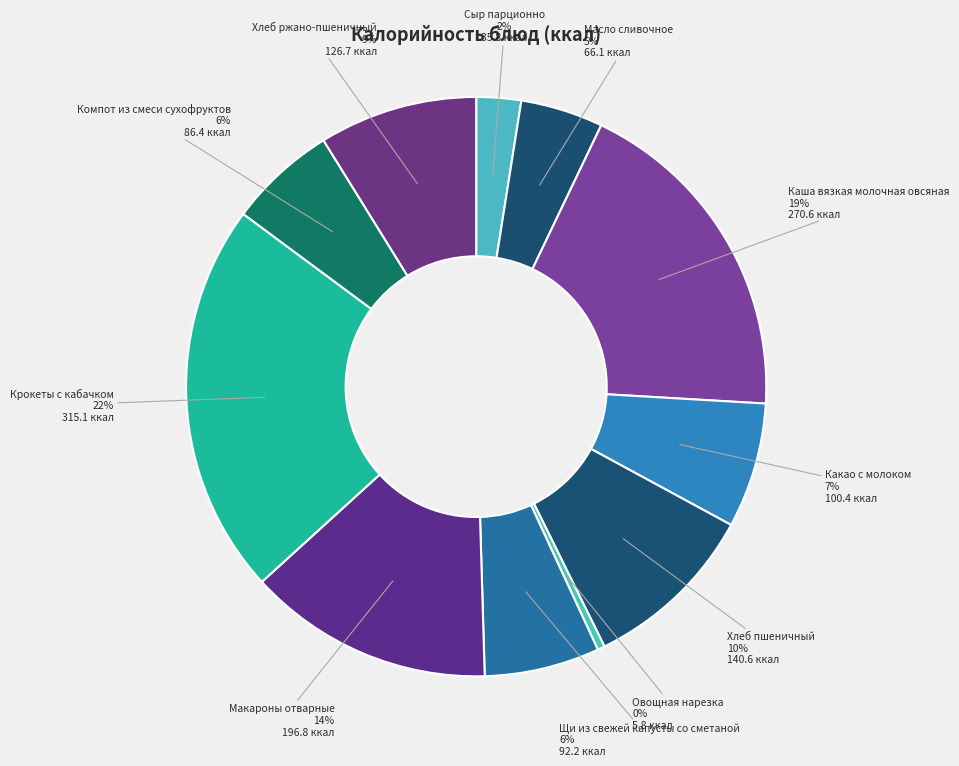

Rank the categories by value from highest to lowest.

Крокеты с кабачком, Каша вязкая молочная овсяная, Макароны отварные, Хлеб пшеничный, Хлеб ржано-пшеничный, Какао с молоком, Щи из свежей капусты со сметаной, Компот из смеси сухофруктов, Масло сливочное, Сыр парционно, Овощная нарезка